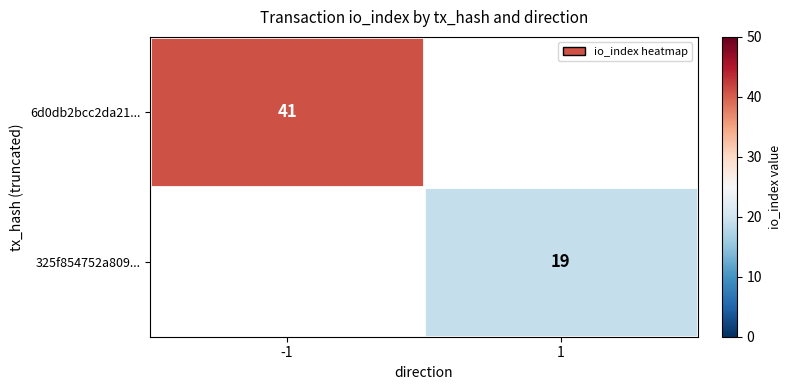

The 325f854752a809... series shows 19 at 1. True or false?

True